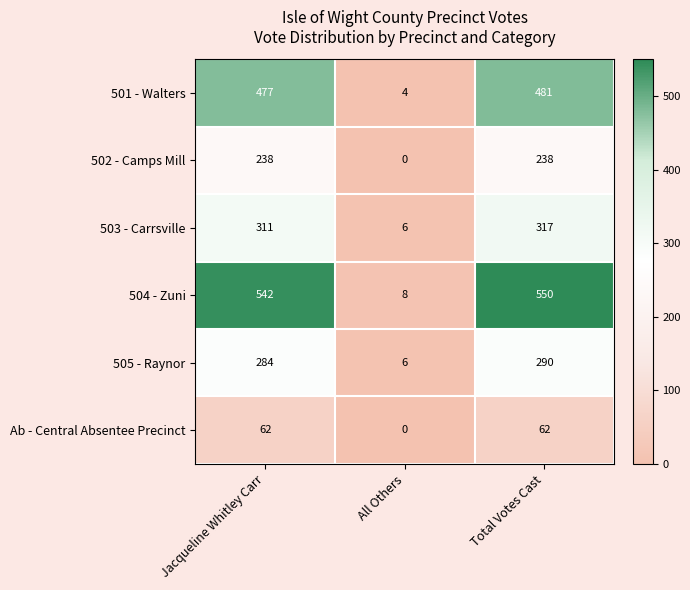

True or false: 501 - Walters has a value of 759 at Jacqueline Whitley Carr.

False